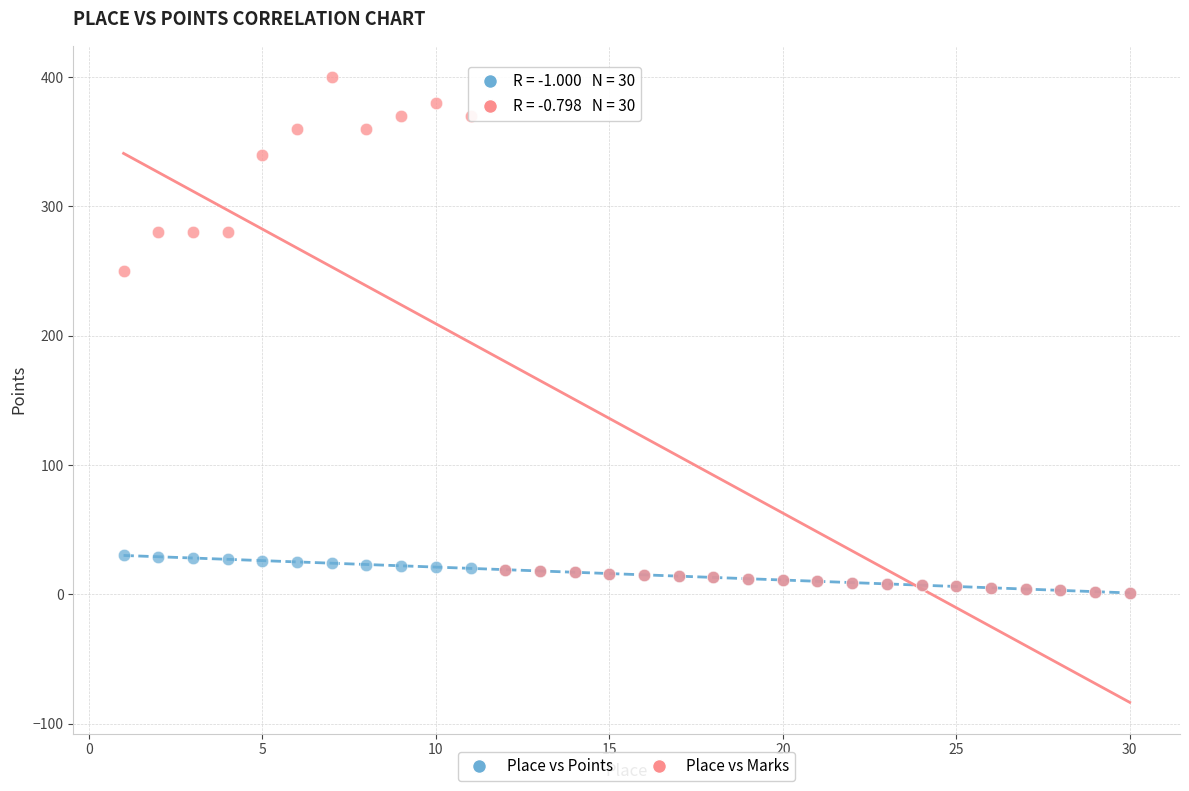

Which series has the widest spread of Y values?

Place vs Marks